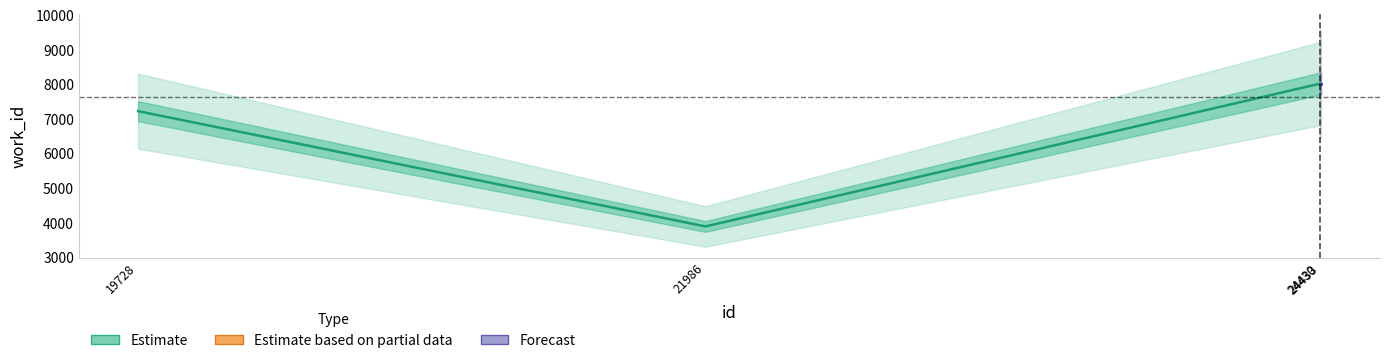

What is the minimum value shown in the chart?

3900